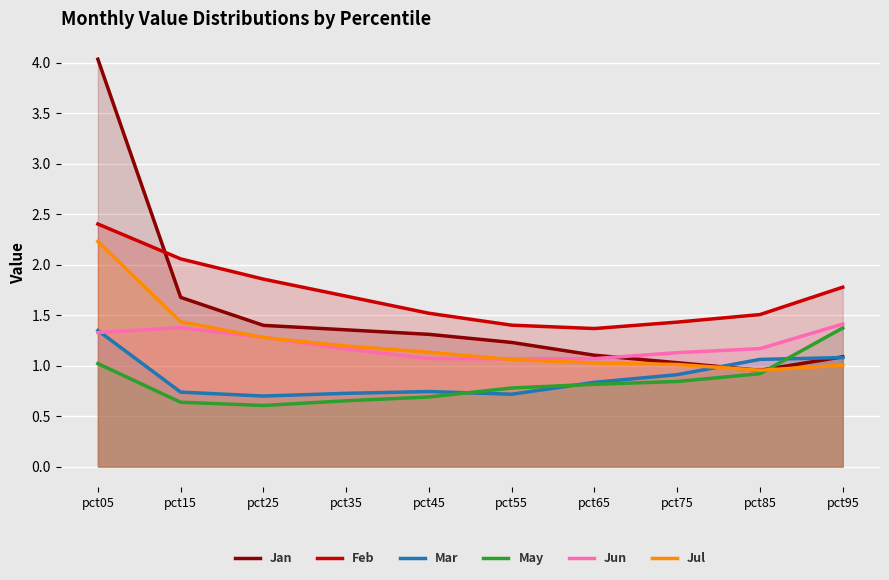

List the labels in order of Jun value, smallest first.

pct55, pct65, pct45, pct75, pct35, pct85, pct25, pct05, pct15, pct95